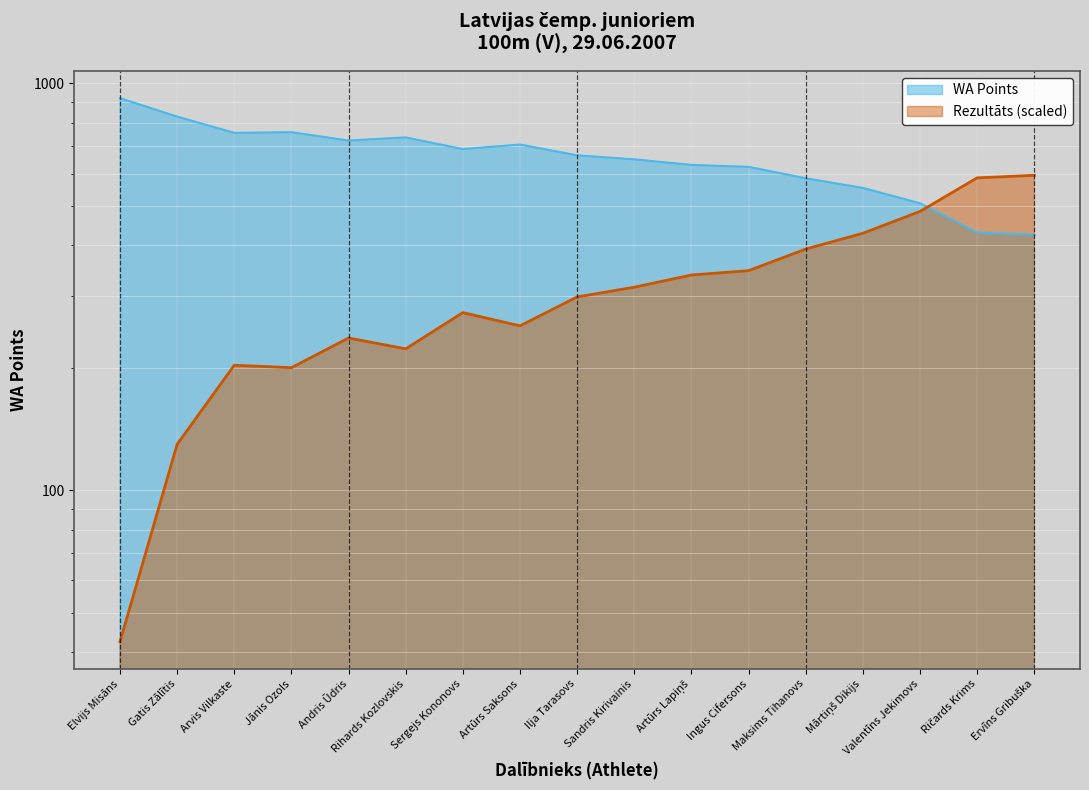

Which has a higher value, Sandris Kirivainis or Ingus Cifersons?

Ingus Cifersons